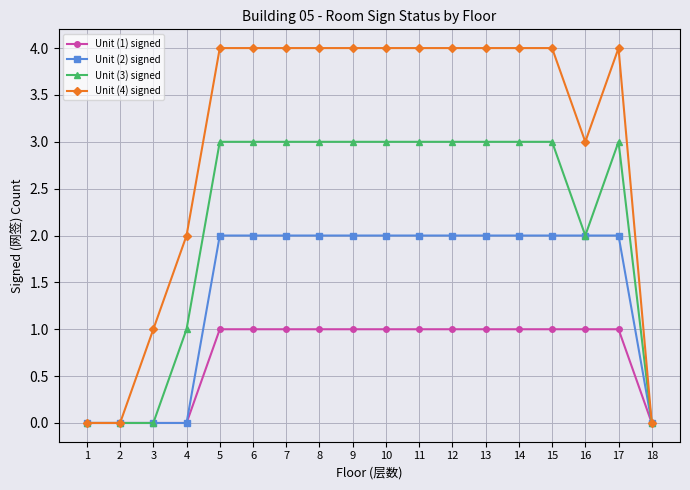

True or false: Unit (3) signed has more than 0 interior local peaks.

True